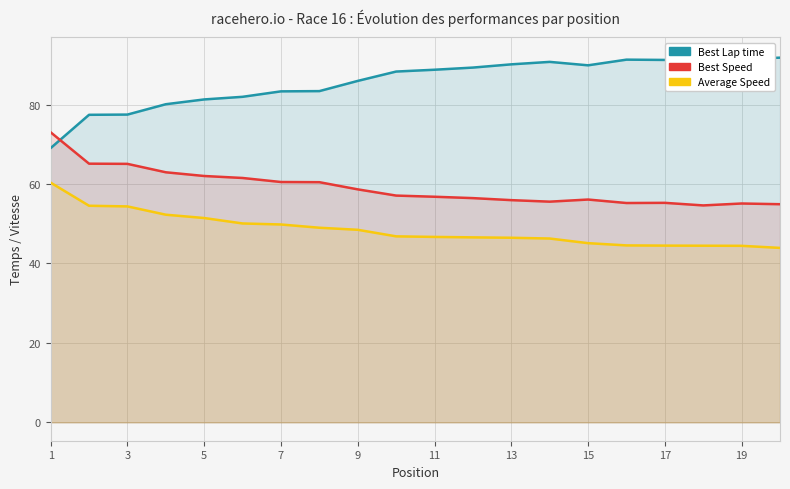

Reading right to left, transcribe all the data shown in this chart.

Best Lap time: 91.8	91.5	92.3	91.2	91.3	89.9	90.7	90.1	89.3	88.8	88.3	85.9	83.4	83.3	81.9	81.3	80.1	77.5	77.4	69.0
Best Speed: 54.9	55.1	54.6	55.3	55.2	56.1	55.6	55.9	56.4	56.8	57.1	58.6	60.5	60.5	61.5	62.0	62.9	65.1	65.1	73.0
Average Speed: 43.9	44.4	44.5	44.5	44.5	45.1	46.3	46.5	46.6	46.7	46.8	48.5	49.0	49.8	50.1	51.4	52.3	54.4	54.5	60.3